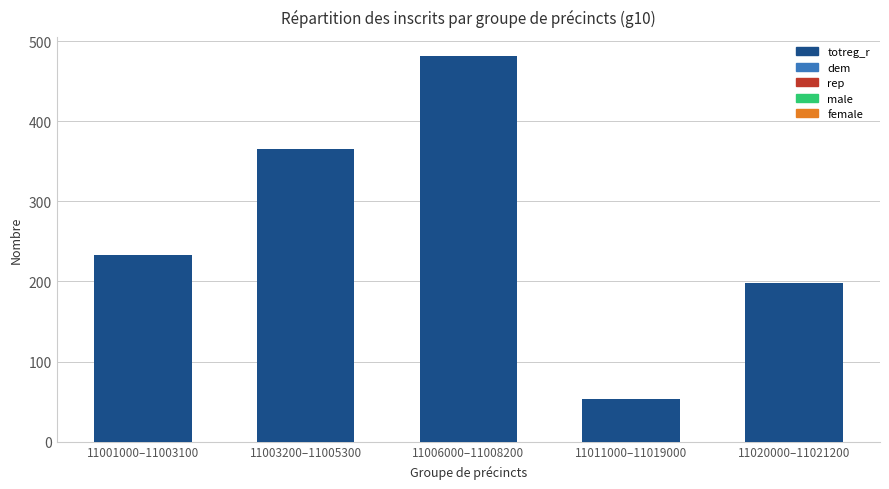

What position from the right is 11020000–11021200?

1